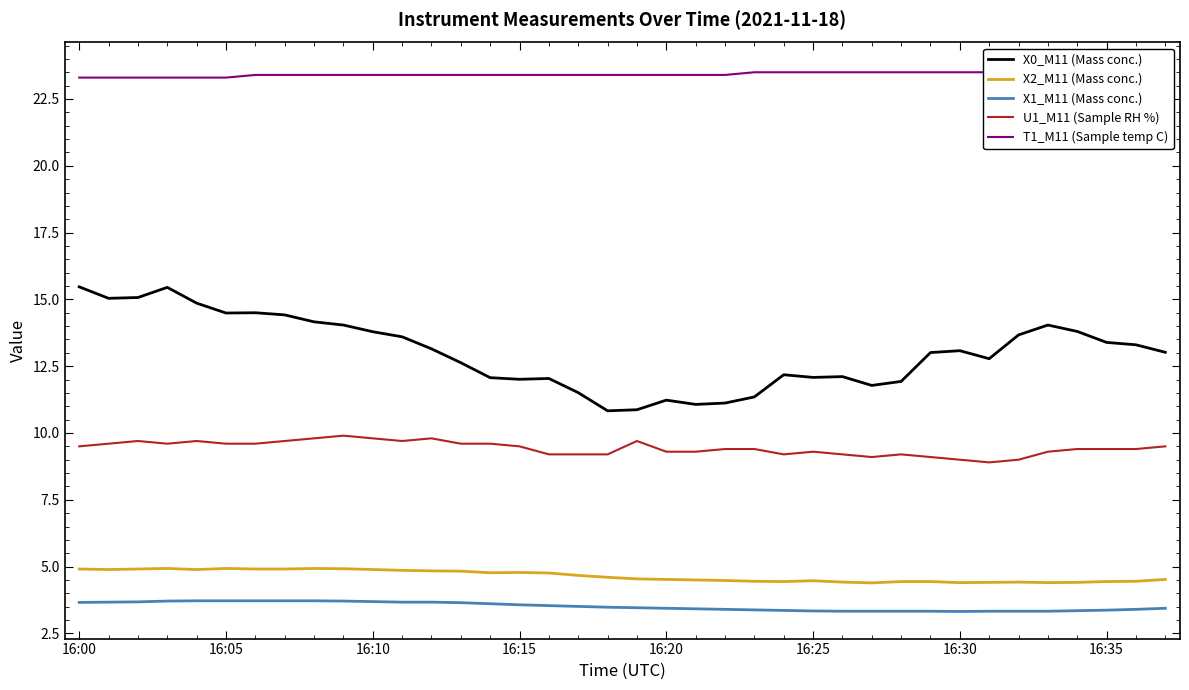

True or false: X0_M11 (Mass conc.) and U1_M11 (Sample RH %) intersect in this chart.

False